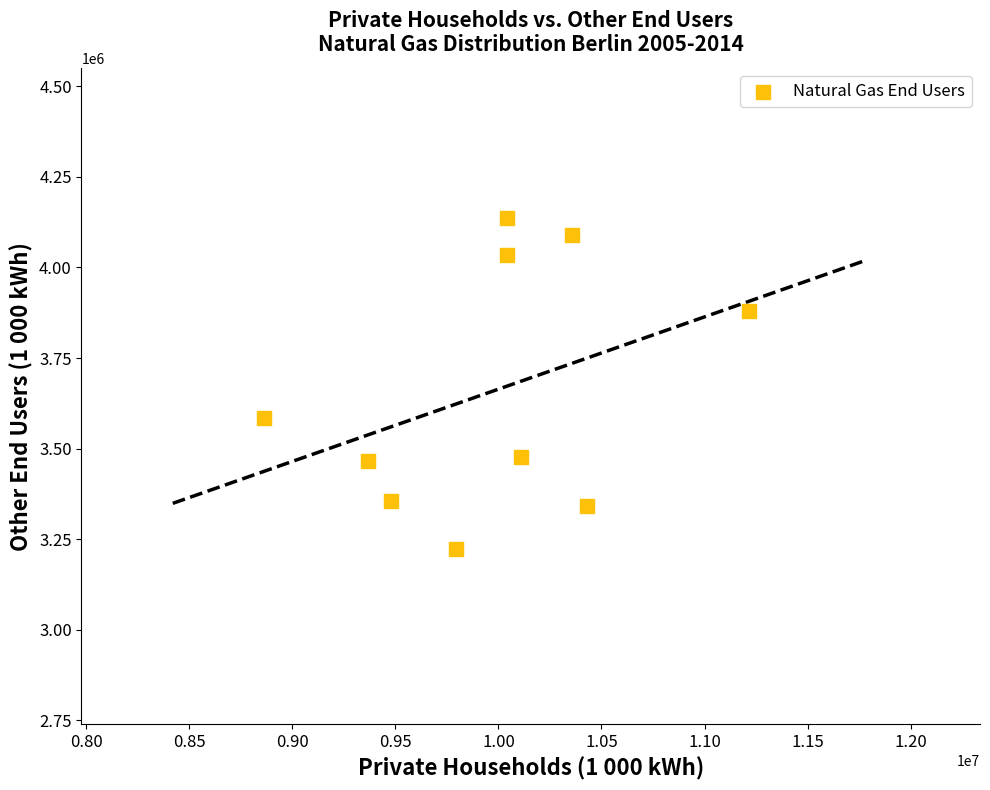

What Y value in the scatter plot is closest to 3679593?

3583215